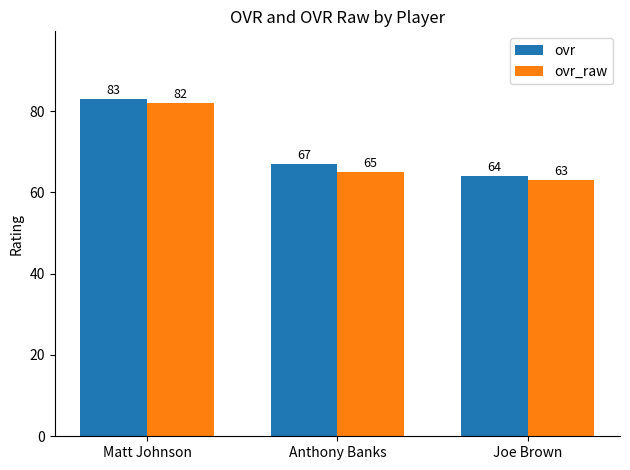

Which category has the highest value in the ovr series?

Matt Johnson